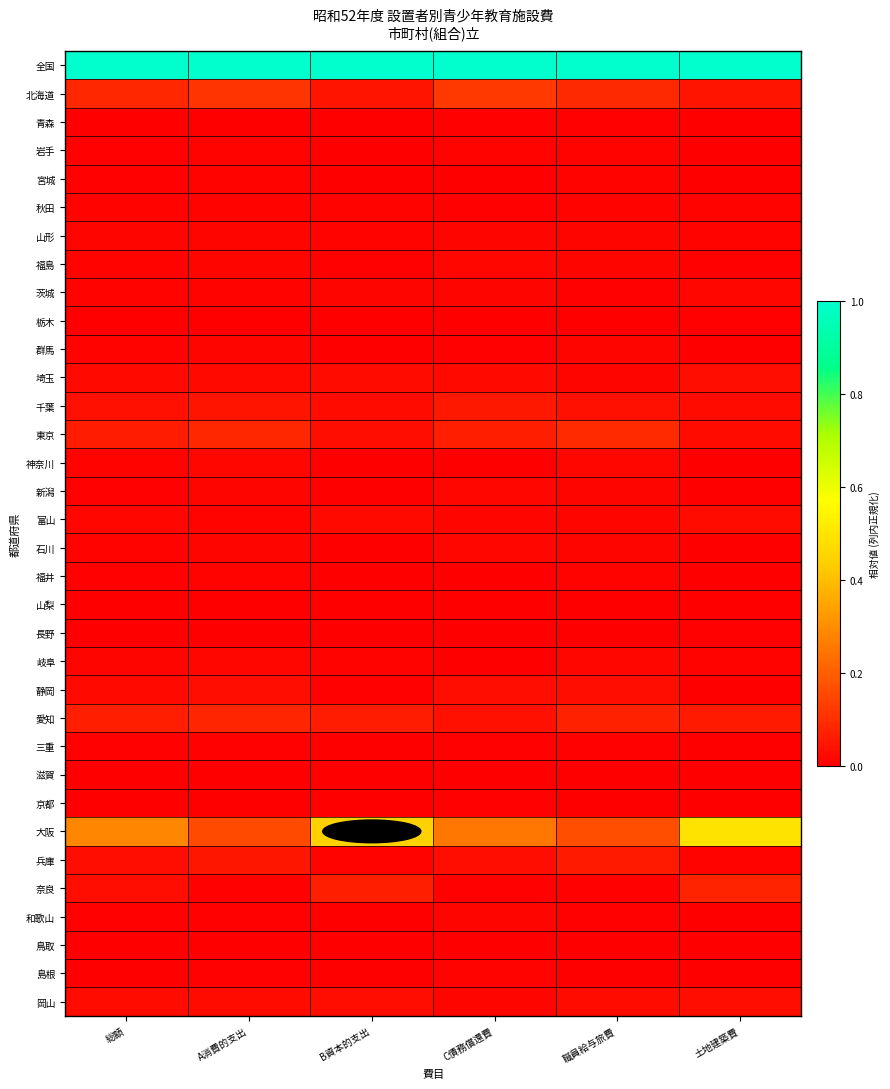

Reading left to right, extract all data points from this chart.

全国: 総額=1.0	A消費的支出=1.0	B資本的支出=1.0	C債務償還費=1.0	職員給与旅費=1.0	土地建築費=1.0
北海道: 総額=0.1	A消費的支出=0.1	B資本的支出=0.0	C債務償還費=0.1	職員給与旅費=0.1	土地建築費=0.0
青森: 総額=0.0	A消費的支出=0.0	B資本的支出=0.0	C債務償還費=0.0	職員給与旅費=0.0	土地建築費=0.0
岩手: 総額=0.0	A消費的支出=0.0	B資本的支出=0.0	C債務償還費=0.0	職員給与旅費=0.0	土地建築費=0.0
宮城: 総額=0.0	A消費的支出=0.0	B資本的支出=0.0	C債務償還費=0.0	職員給与旅費=0.0	土地建築費=0.0
秋田: 総額=0.0	A消費的支出=0.0	B資本的支出=0.0	C債務償還費=0.0	職員給与旅費=0.0	土地建築費=0.0
山形: 総額=0.0	A消費的支出=0.0	B資本的支出=0.0	C債務償還費=0.0	職員給与旅費=0.0	土地建築費=0.0
福島: 総額=0.0	A消費的支出=0.0	B資本的支出=0.0	C債務償還費=0.0	職員給与旅費=0.0	土地建築費=0.0
茨城: 総額=0.0	A消費的支出=0.0	B資本的支出=0.0	C債務償還費=0.0	職員給与旅費=0.0	土地建築費=0.0
栃木: 総額=0.0	A消費的支出=0.0	B資本的支出=0.0	C債務償還費=0.0	職員給与旅費=0.0	土地建築費=0.0
群馬: 総額=0.0	A消費的支出=0.0	B資本的支出=0.0	C債務償還費=0.0	職員給与旅費=0.0	土地建築費=0.0
埼玉: 総額=0.0	A消費的支出=0.0	B資本的支出=0.0	C債務償還費=0.0	職員給与旅費=0.0	土地建築費=0.0
千葉: 総額=0.0	A消費的支出=0.0	B資本的支出=0.0	C債務償還費=0.1	職員給与旅費=0.0	土地建築費=0.0
東京: 総額=0.1	A消費的支出=0.1	B資本的支出=0.0	C債務償還費=0.1	職員給与旅費=0.1	土地建築費=0.0
神奈川: 総額=0.0	A消費的支出=0.0	B資本的支出=0.0	C債務償還費=0.0	職員給与旅費=0.0	土地建築費=0.0
新潟: 総額=0.0	A消費的支出=0.0	B資本的支出=0.0	C債務償還費=0.0	職員給与旅費=0.0	土地建築費=0.0
富山: 総額=0.0	A消費的支出=0.0	B資本的支出=0.0	C債務償還費=0.0	職員給与旅費=0.0	土地建築費=0.0
石川: 総額=0.0	A消費的支出=0.0	B資本的支出=0.0	C債務償還費=0.0	職員給与旅費=0.0	土地建築費=0.0
福井: 総額=0.0	A消費的支出=0.0	B資本的支出=0.0	C債務償還費=0.0	職員給与旅費=0.0	土地建築費=0.0
山梨: 総額=0.0	A消費的支出=0.0	B資本的支出=0.0	C債務償還費=0.0	職員給与旅費=0.0	土地建築費=0.0
長野: 総額=0.0	A消費的支出=0.0	B資本的支出=0.0	C債務償還費=0.0	職員給与旅費=0.0	土地建築費=0.0
岐阜: 総額=0.0	A消費的支出=0.0	B資本的支出=0.0	C債務償還費=0.0	職員給与旅費=0.0	土地建築費=0.0
静岡: 総額=0.0	A消費的支出=0.0	B資本的支出=0.0	C債務償還費=0.0	職員給与旅費=0.0	土地建築費=0.0
愛知: 総額=0.1	A消費的支出=0.1	B資本的支出=0.1	C債務償還費=0.0	職員給与旅費=0.1	土地建築費=0.1
三重: 総額=0.0	A消費的支出=0.0	B資本的支出=0.0	C債務償還費=0.0	職員給与旅費=0.0	土地建築費=0.0
滋賀: 総額=0.0	A消費的支出=0.0	B資本的支出=0.0	C債務償還費=0.0	職員給与旅費=0.0	土地建築費=0.0
京都: 総額=0.0	A消費的支出=0.0	B資本的支出=0.0	C債務償還費=0.0	職員給与旅費=0.0	土地建築費=0.0
大阪: 総額=0.3	A消費的支出=0.2	B資本的支出=0.4	C債務償還費=0.3	職員給与旅費=0.2	土地建築費=0.5
兵庫: 総額=0.0	A消費的支出=0.0	B資本的支出=0.0	C債務償還費=0.0	職員給与旅費=0.1	土地建築費=0.0
奈良: 総額=0.0	A消費的支出=0.0	B資本的支出=0.1	C債務償還費=0.0	職員給与旅費=0.0	土地建築費=0.1
和歌山: 総額=0.0	A消費的支出=0.0	B資本的支出=0.0	C債務償還費=0.0	職員給与旅費=0.0	土地建築費=0.0
鳥取: 総額=0.0	A消費的支出=0.0	B資本的支出=0.0	C債務償還費=0.0	職員給与旅費=0.0	土地建築費=0.0
島根: 総額=0.0	A消費的支出=0.0	B資本的支出=0.0	C債務償還費=0.0	職員給与旅費=0.0	土地建築費=0.0
岡山: 総額=0.0	A消費的支出=0.0	B資本的支出=0.0	C債務償還費=0.0	職員給与旅費=0.0	土地建築費=0.0